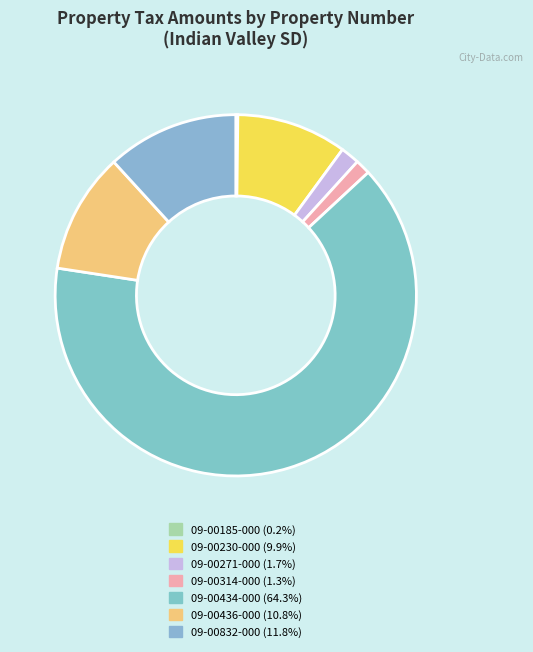

How many segments does this pie chart have?

7